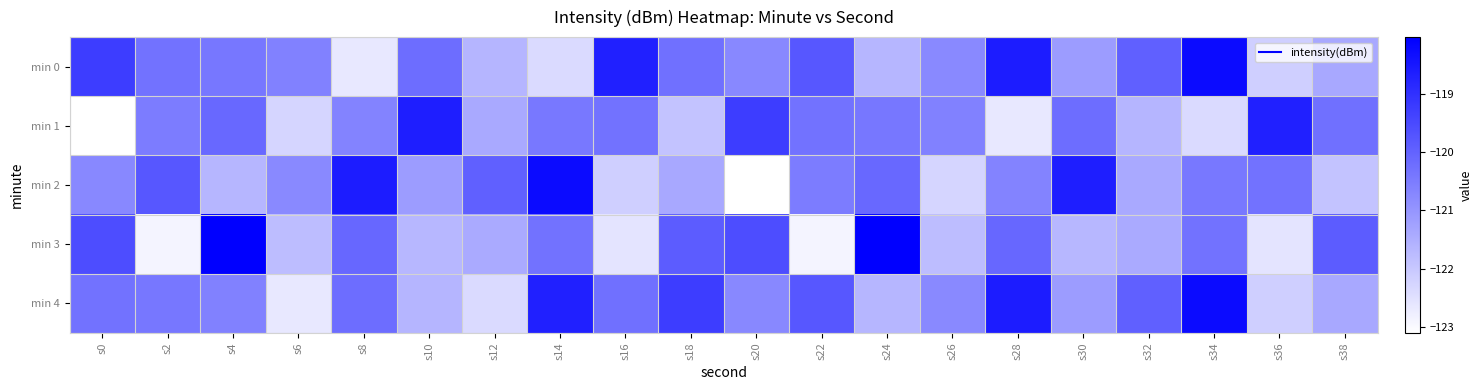

Which category has the lowest value across all series?

s0